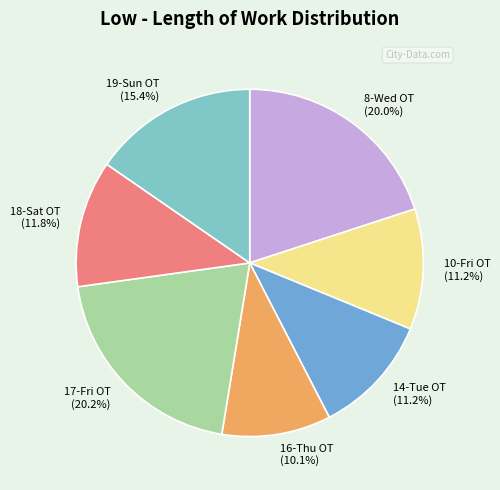

Is it true that 16-Thu OT is 10% of the pie?

True